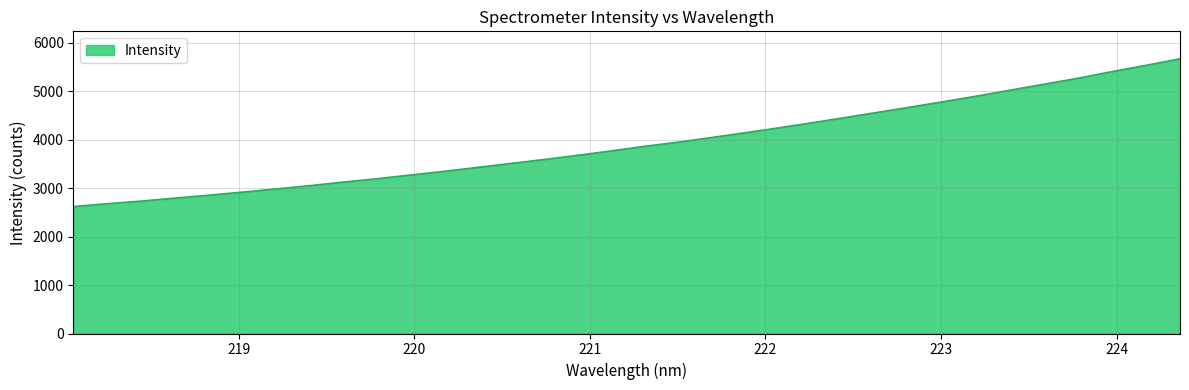

What is the minimum value shown in the chart?

2617.9